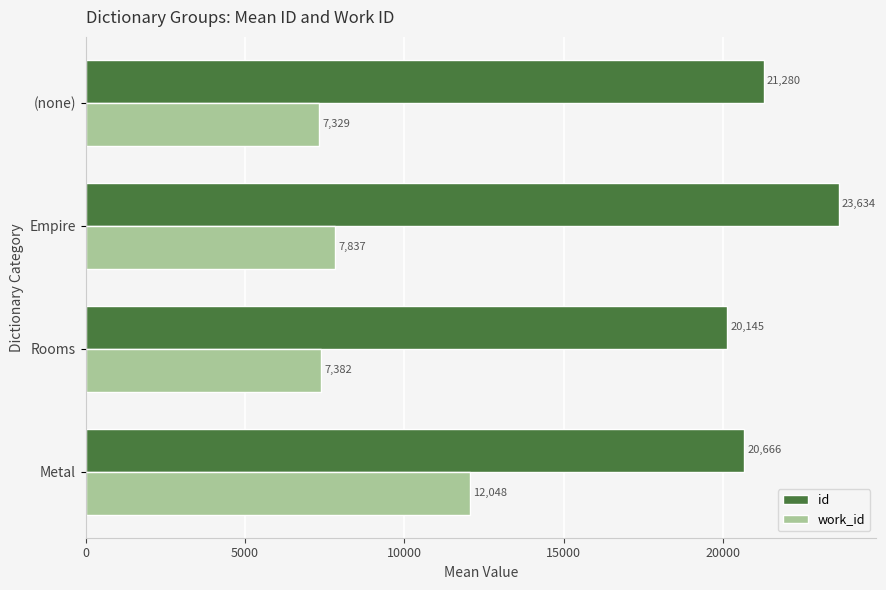

At how many categories does at least one series exceed 10959?

4